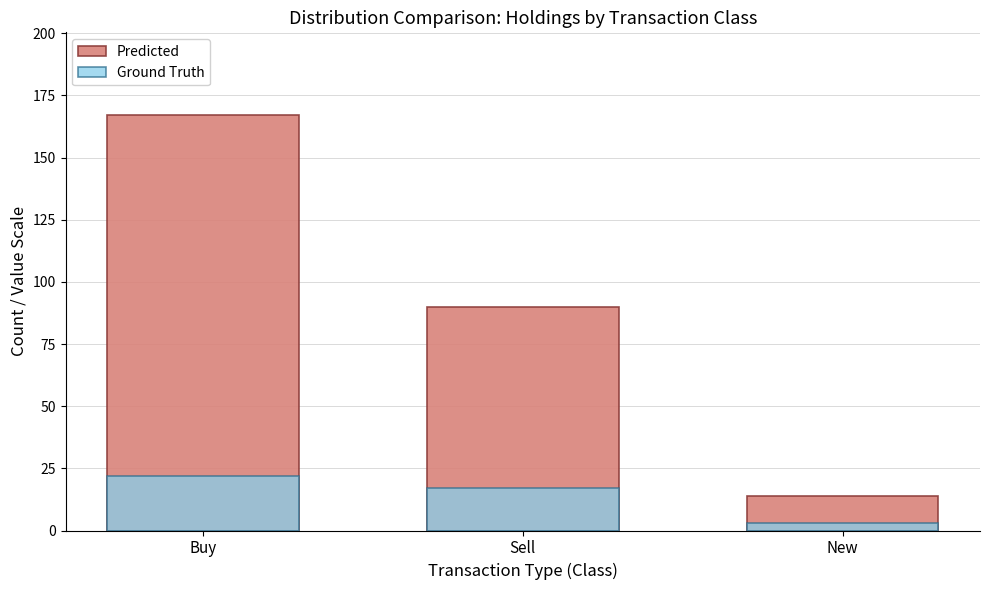

List the labels in order of Ground Truth value, largest first.

Buy, Sell, New